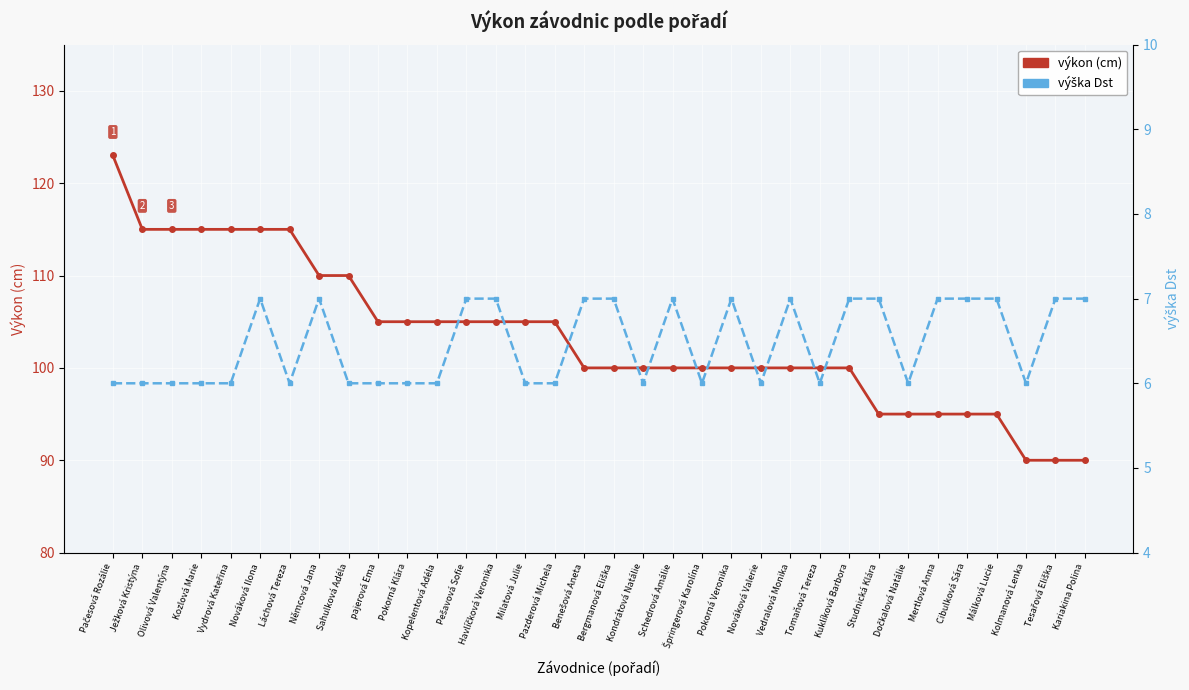

What are all the series names shown in the legend?

výkon, výška Dst